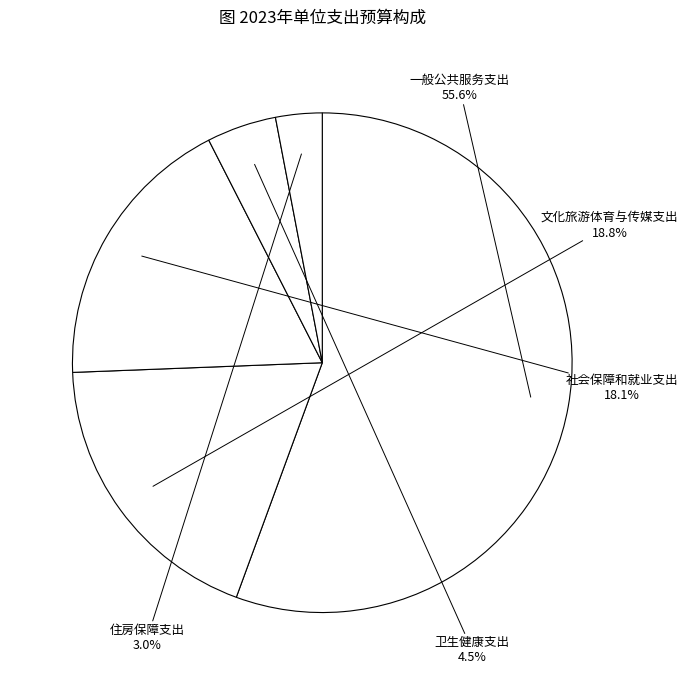

What percentage is the 社会保障和就业支出 slice, to the nearest percent?

18%